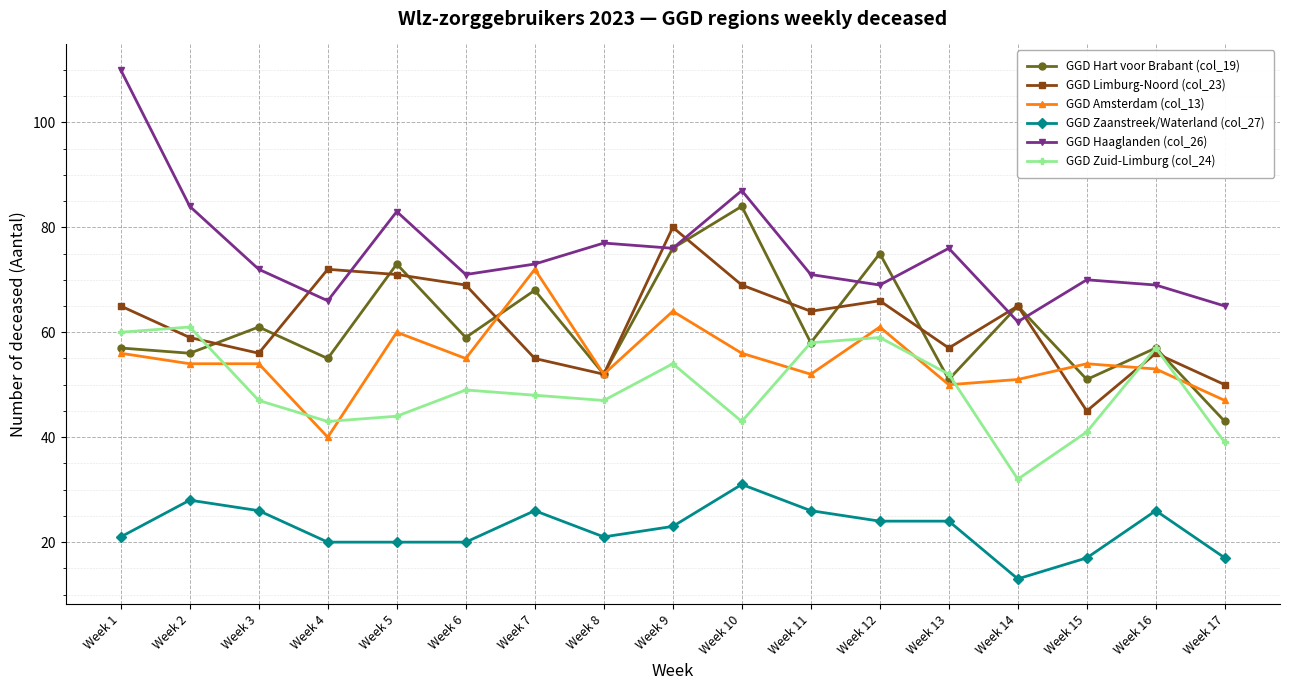

At which label does GGD Haaglanden (col_26) reach its minimum?

Week 14